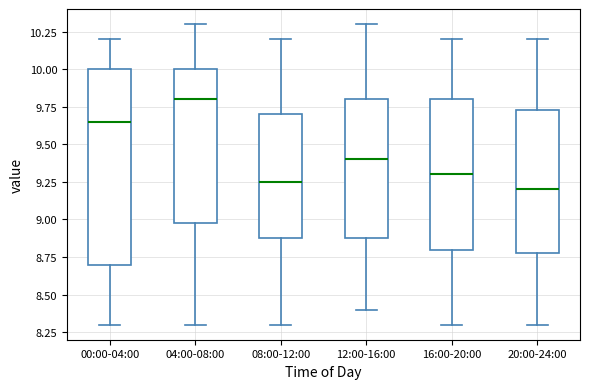

Reading left to right, transcribe this box plot: for each box, give where its median line is, the range the box spans, and where its two whiskers end, as read against the y-axis. The values are not printed on the chart, so give them approximately, as read against the axis.

00:00-04:00: median 9.65, box 8.70 to 10.00, whiskers 8.30 to 10.20
04:00-08:00: median 9.80, box 9.00 to 10.00, whiskers 8.30 to 10.30
08:00-12:00: median 9.25, box 8.90 to 9.70, whiskers 8.30 to 10.20
12:00-16:00: median 9.40, box 8.90 to 9.80, whiskers 8.40 to 10.30
16:00-20:00: median 9.30, box 8.80 to 9.80, whiskers 8.30 to 10.20
20:00-24:00: median 9.20, box 8.80 to 9.75, whiskers 8.30 to 10.20